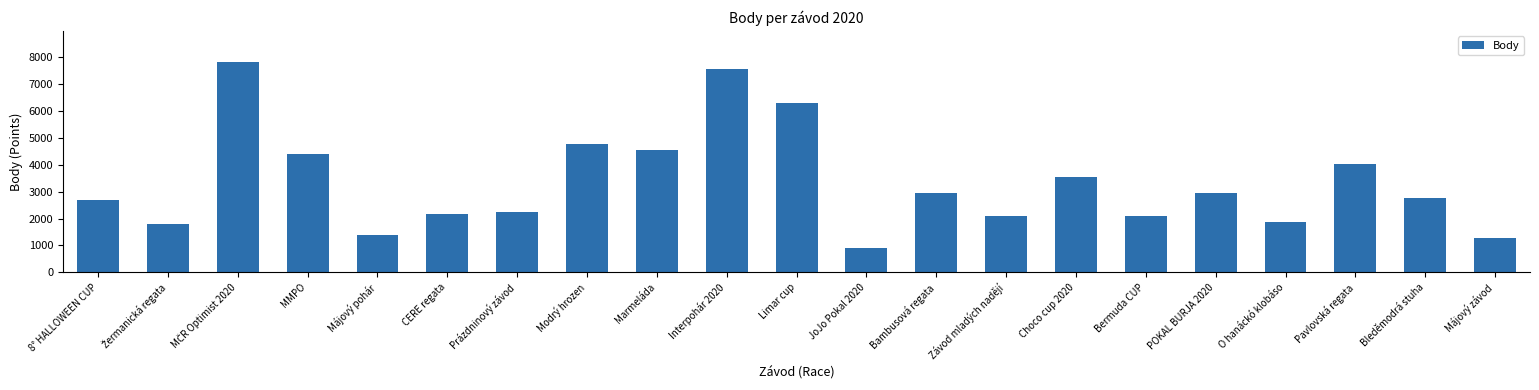

How many bars are there in total?

21